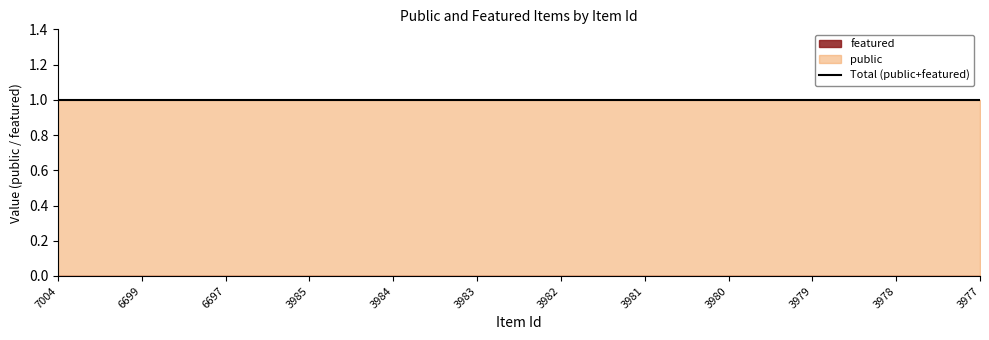

True or false: featured has a value of 0 at 3980.

True